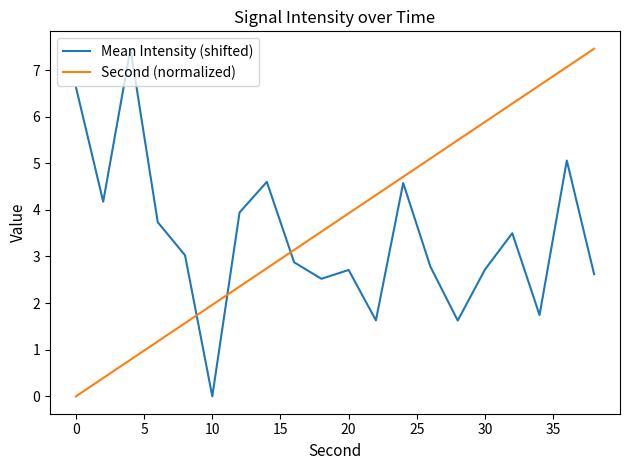

How many values in the Mean Intensity (shifted) series are below 3?

10